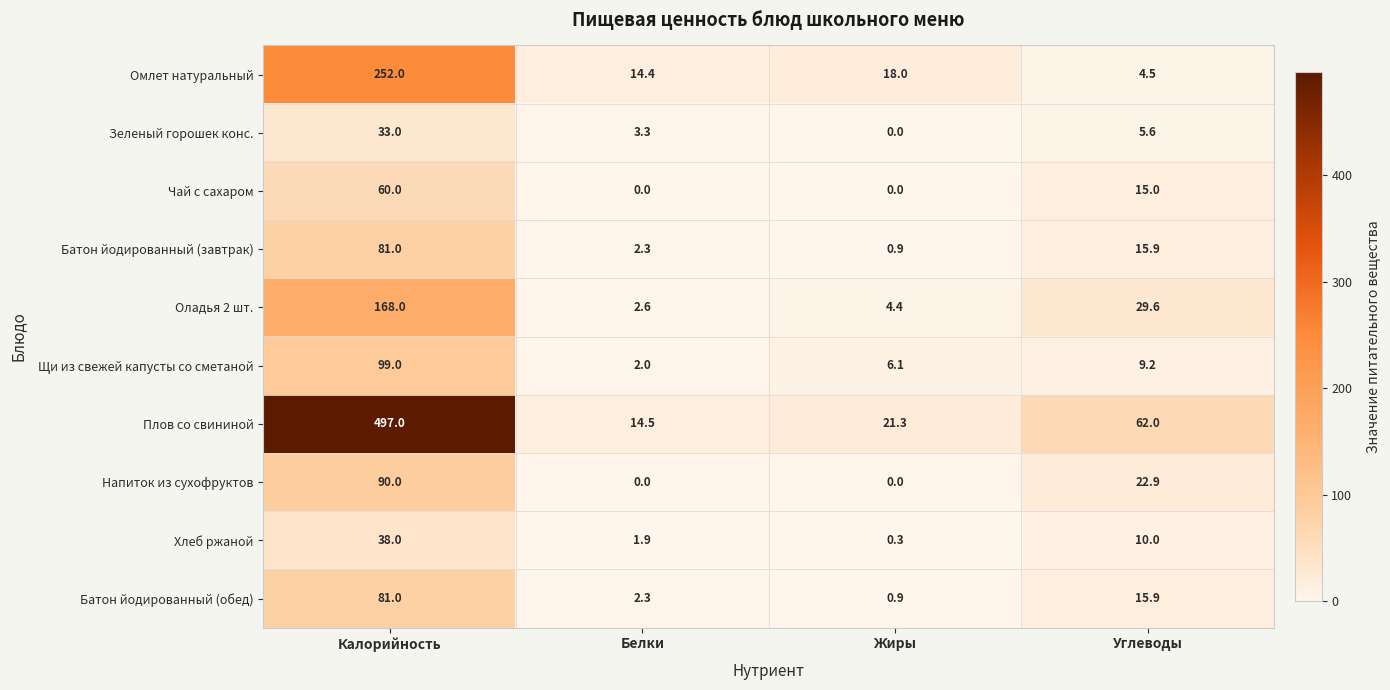

What is the difference between the maximum and minimum values in the Чай с сахаром series?

60.0